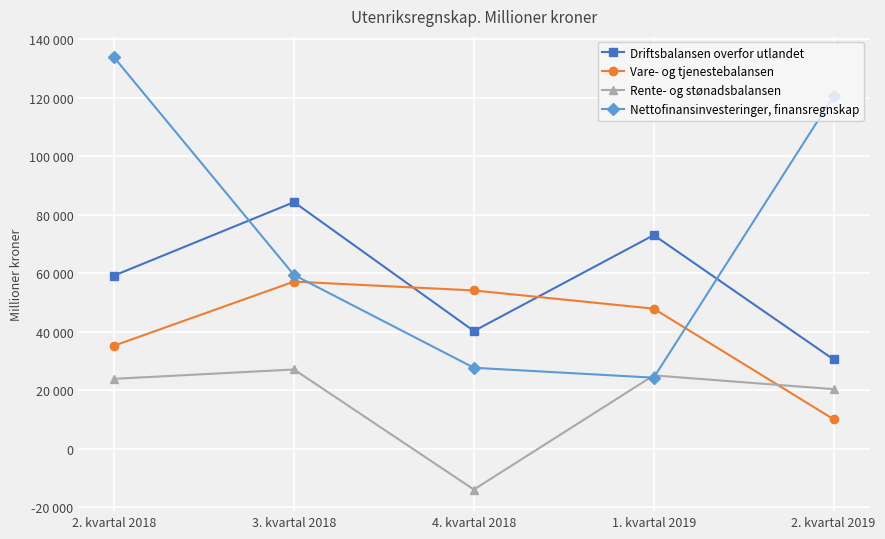

What are all the series names shown in the legend?

Driftsbalansen overfor utlandet, Vare- og tjenestebalansen, Rente- og stønadsbalansen, Nettofinansinvesteringer, finansregnskap